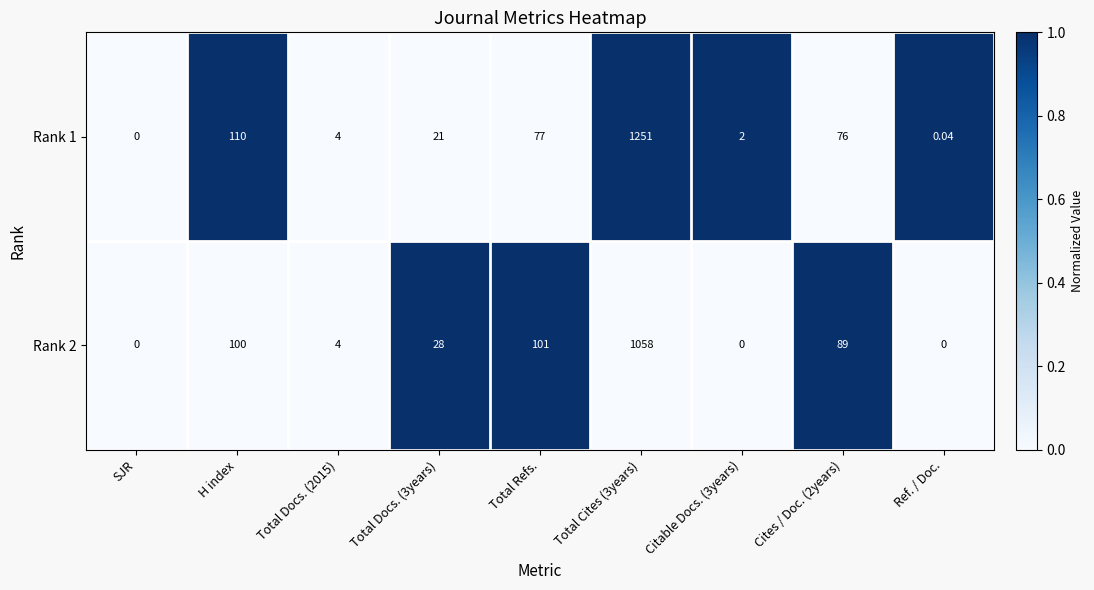

Is the value of Rank 1 at Ref. / Doc. greater than the value of Rank 2 at H index?

No